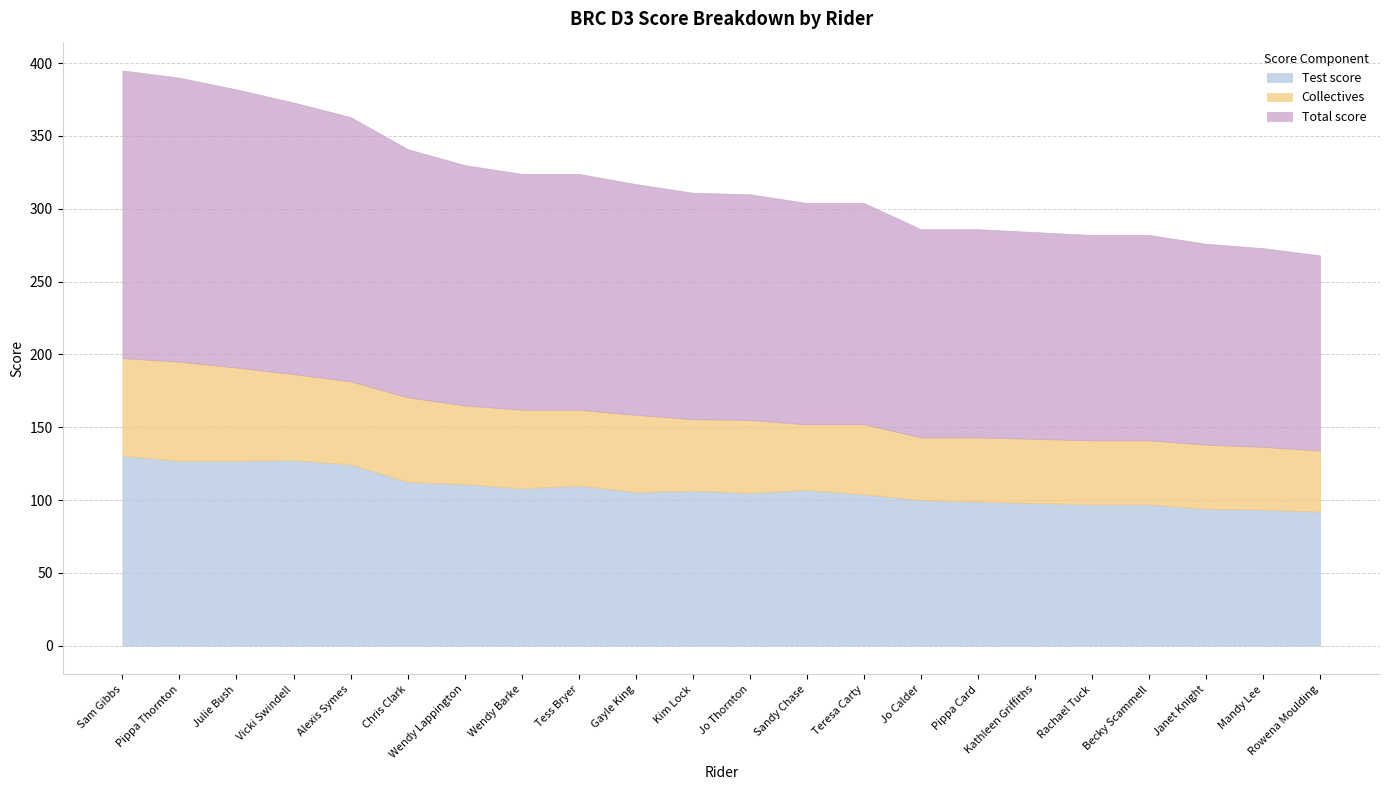

At Vicki Swindell, list the series in order from largest to smallest.

Total score, Test score, Collectives